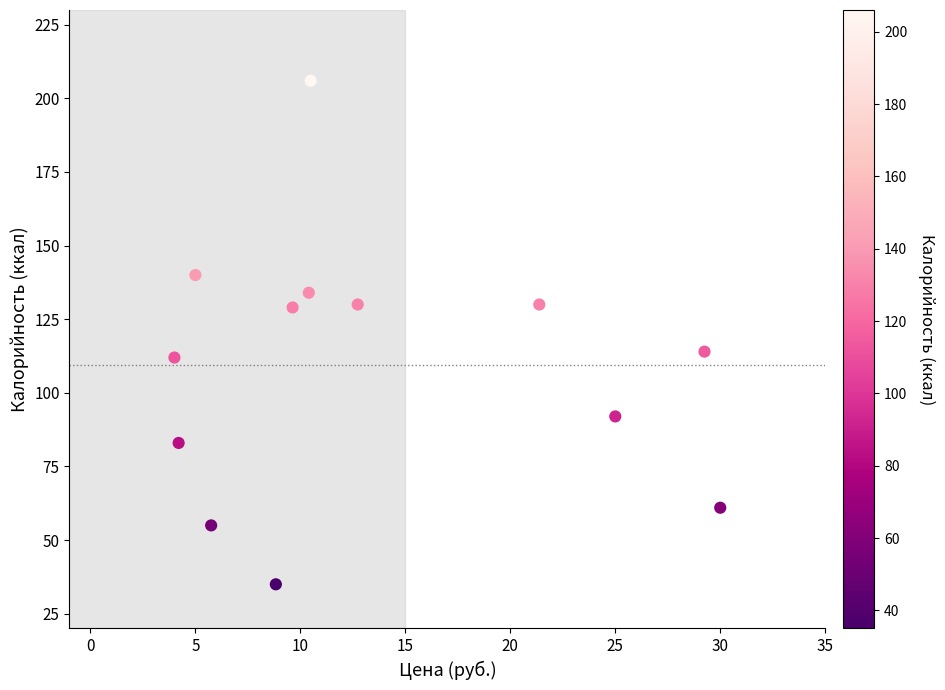

What is the range of Y values (max minus min)?

171